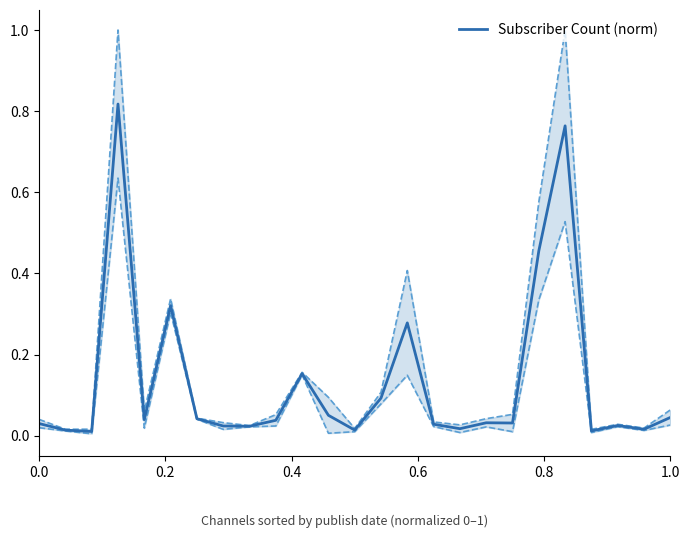

Reading right to left, extract all data points from this chart.

0.0	0.0	0.0	0.0	0.8	0.5	0.0	0.0	0.0	0.0	0.3	0.1	0.0	0.1	0.2	0.0	0.0	0.0	0.0	0.3	0.0	0.8	0.0	0.0	0.0